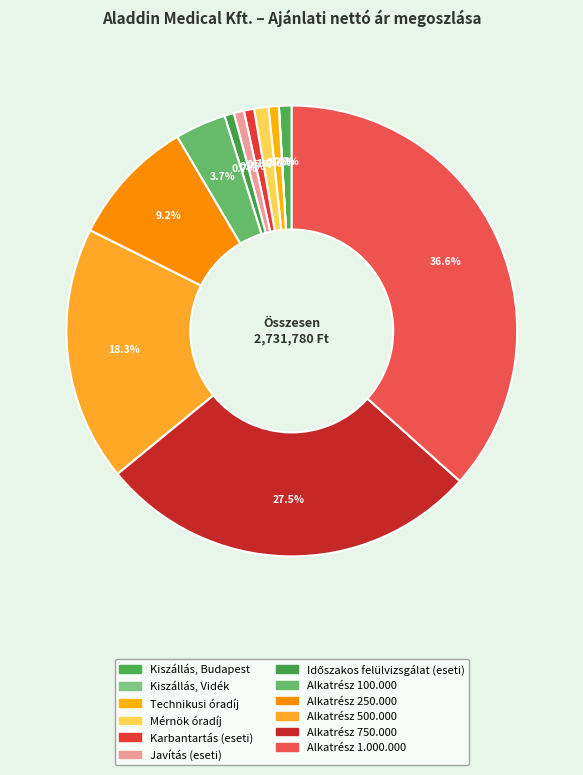

Which category has the biggest portion of the pie?

Alkatrész 1.000.000